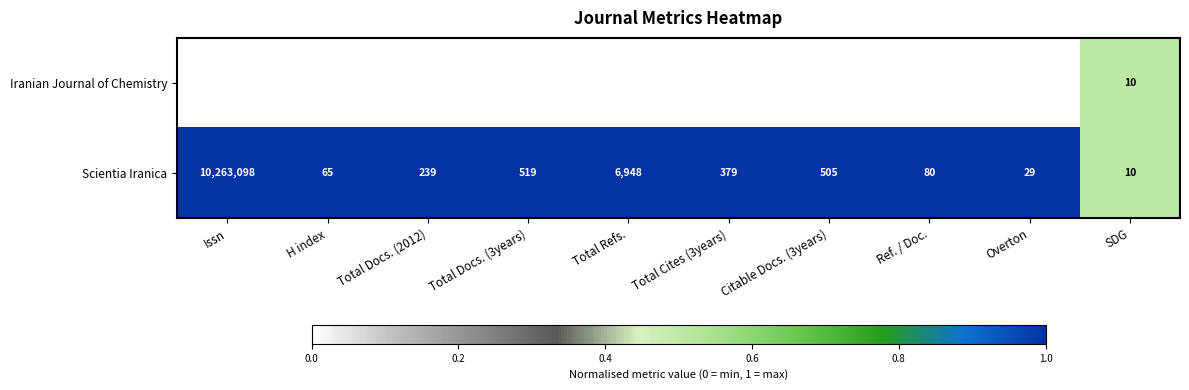

Count the number of categories in the chart.

10